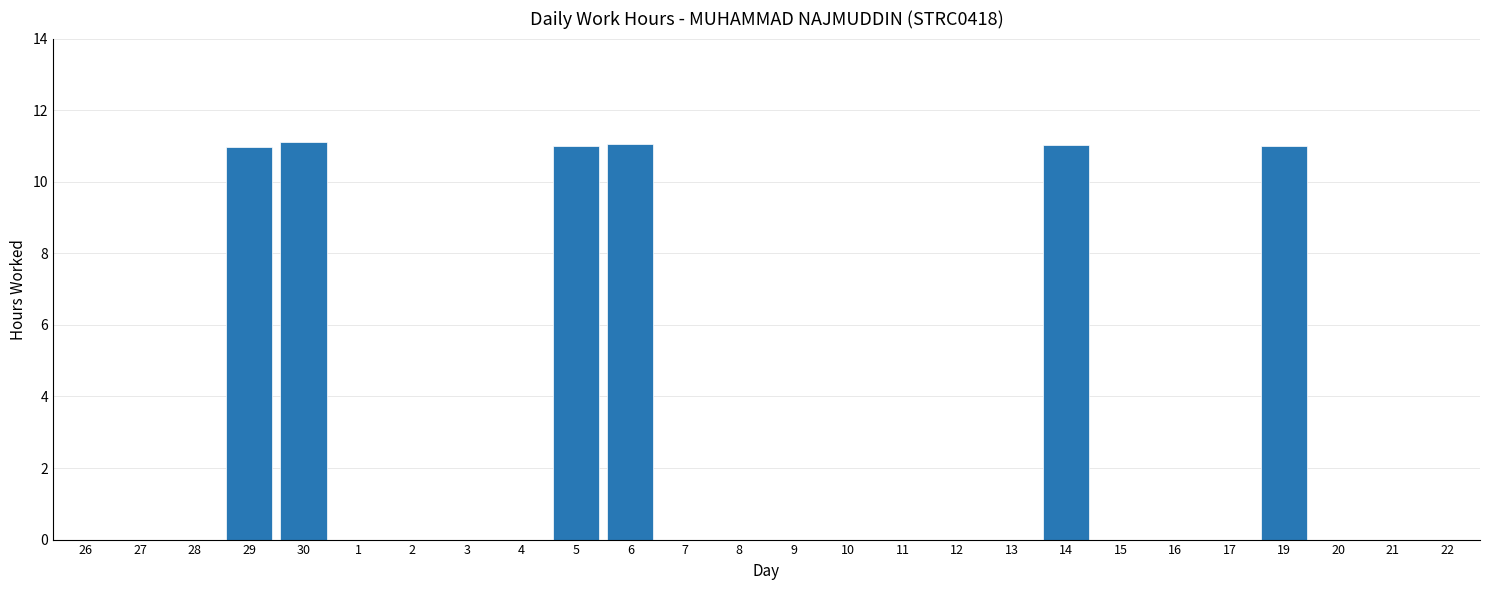

What is the greatest value displayed?

11.1